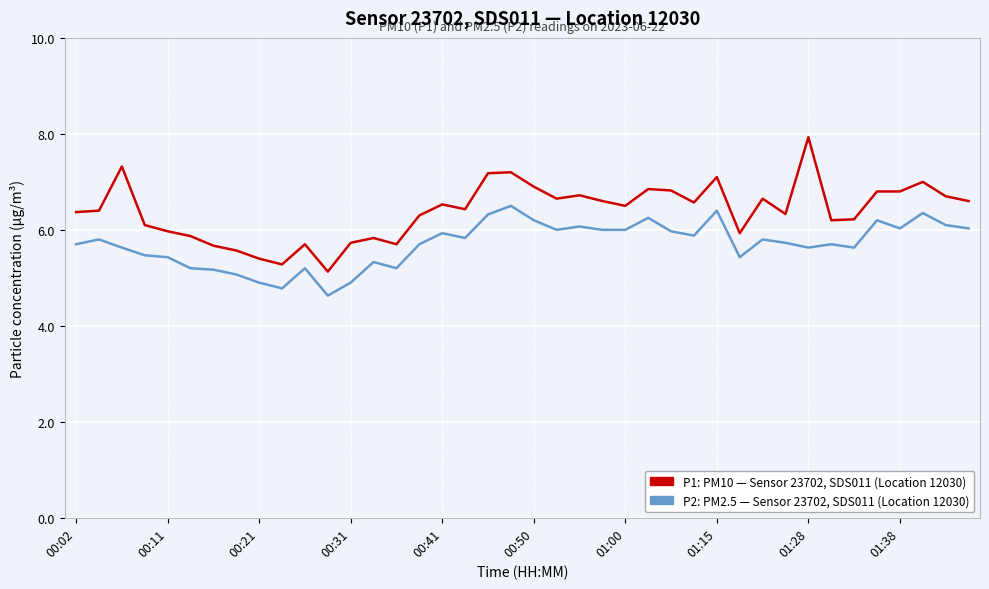

What is the minimum value shown in the chart?

4.6